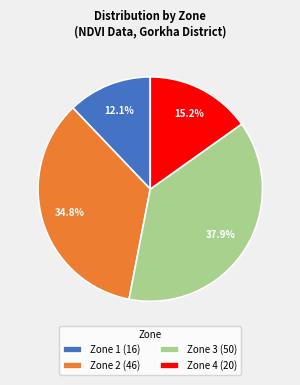

What is the total percentage of Zone 2 and Zone 3?

72.7%